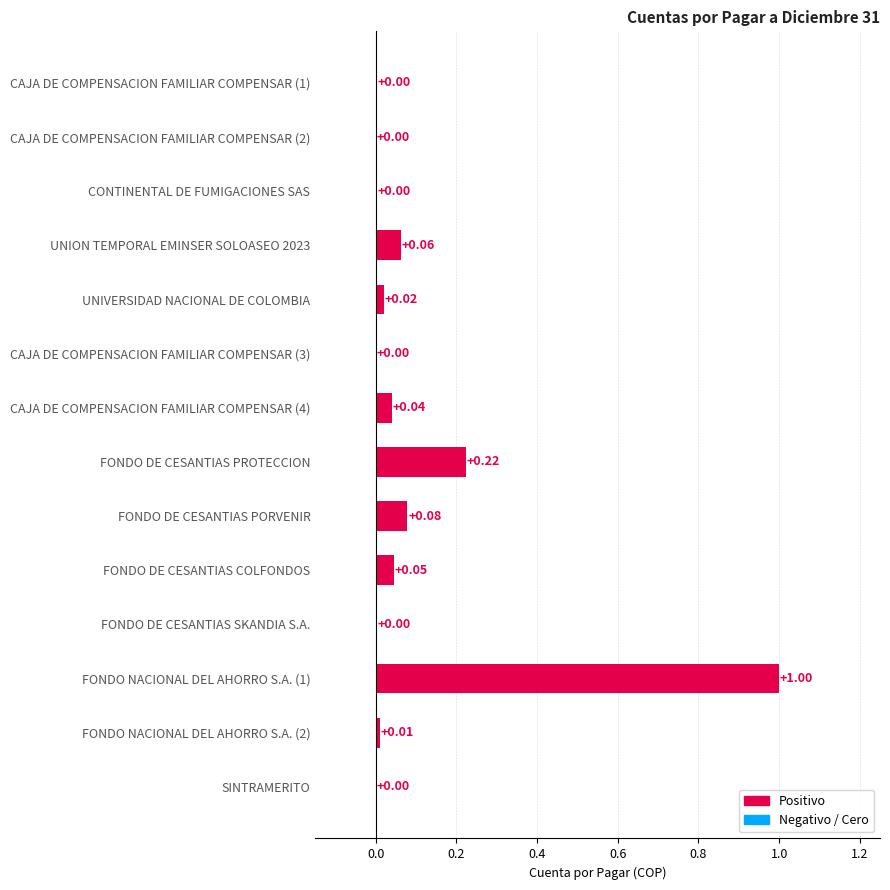

Between FONDO NACIONAL DEL AHORRO S.A. (1) and CAJA DE COMPENSACION FAMILIAR COMPENSAR (3), which is larger?

FONDO NACIONAL DEL AHORRO S.A. (1)